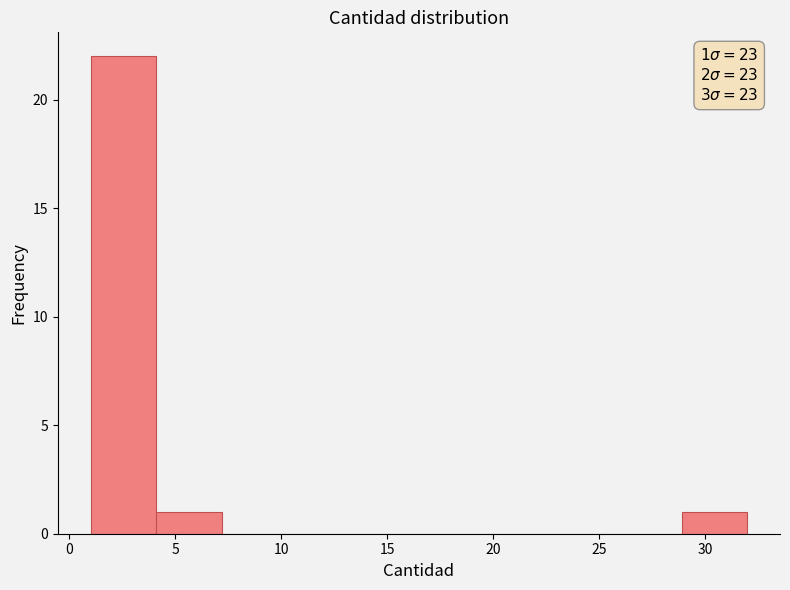

Which range on the x-axis has the tallest bar?

1.0 to 4.1